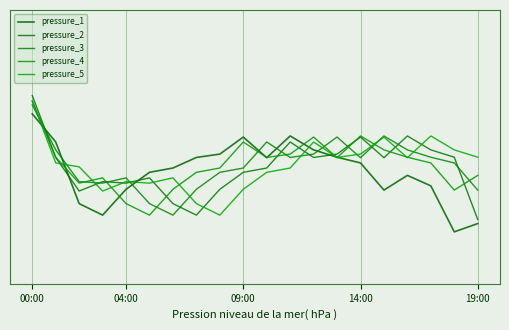

Is this an area chart (filled region under the line)?

No